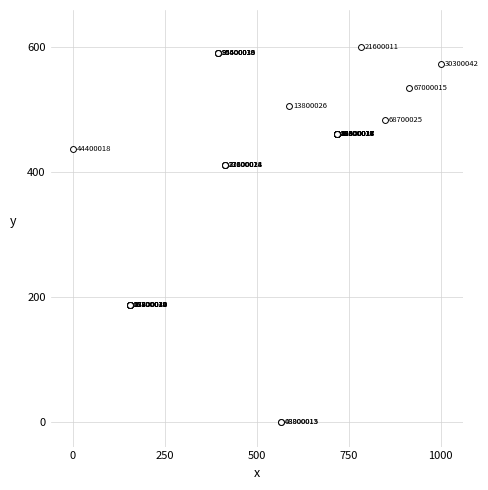

What Y value in the scatter plot is closest to 300?

411.8